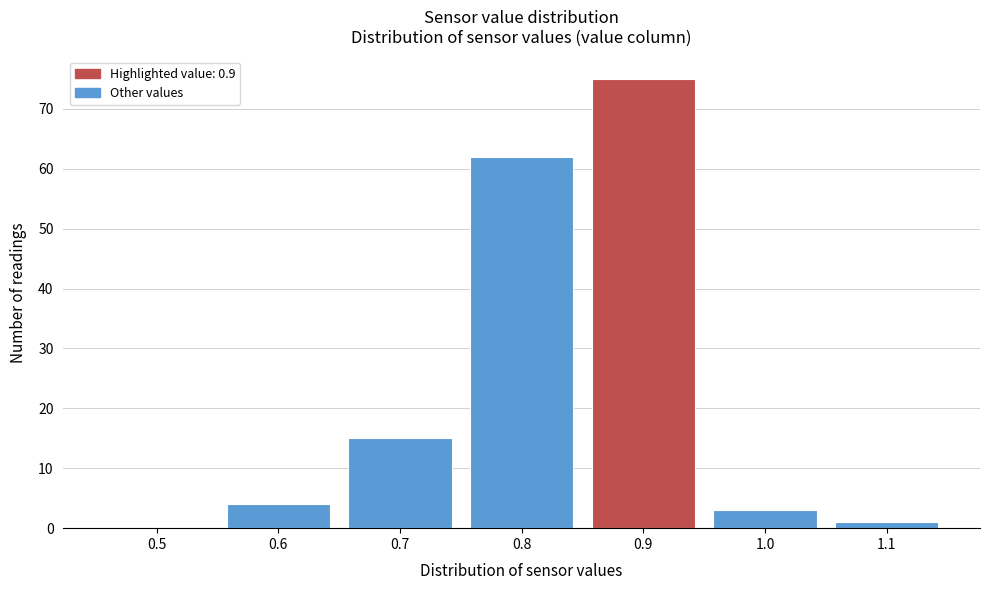

Which range on the x-axis has the tallest bar?

0.85 to 0.95